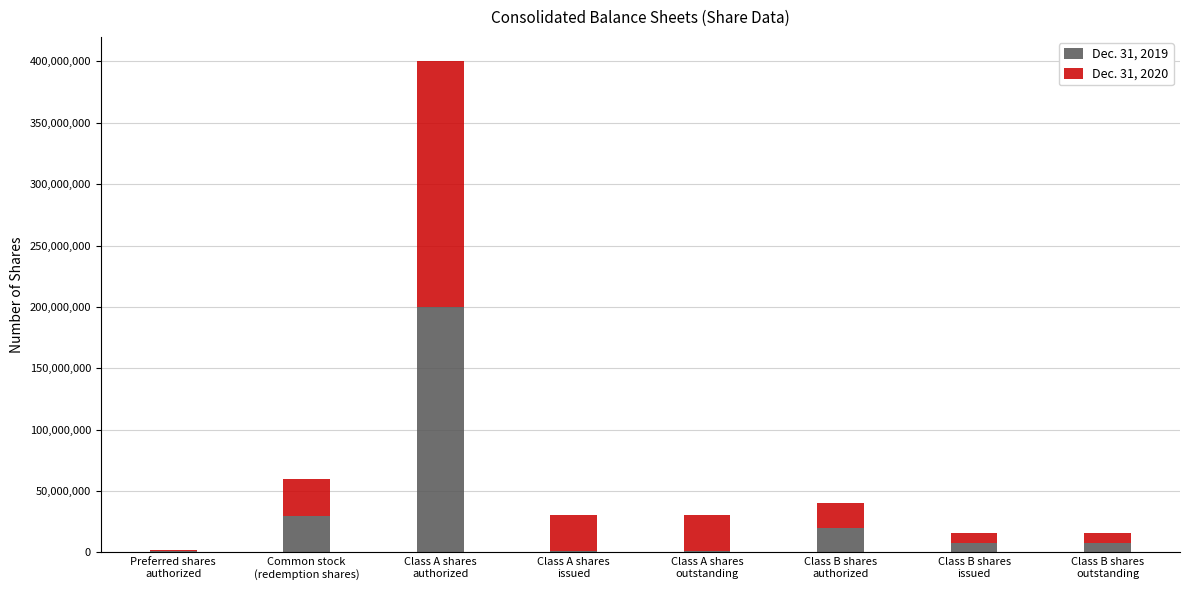

What are all the series names shown in the legend?

Dec. 31, 2019, Dec. 31, 2020